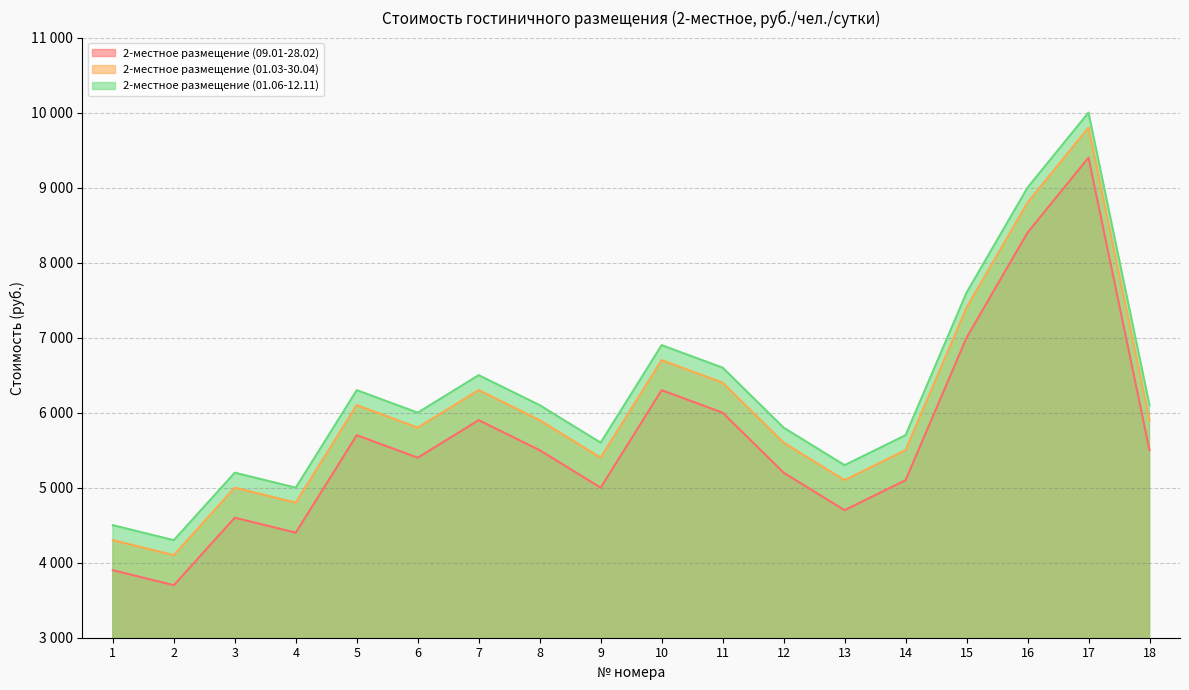

Rank the categories by 2-местное размещение (01.06-12.11) value from highest to lowest.

17, 16, 15, 10, 11, 7, 5, 8, 18, 6, 12, 14, 9, 13, 3, 4, 1, 2